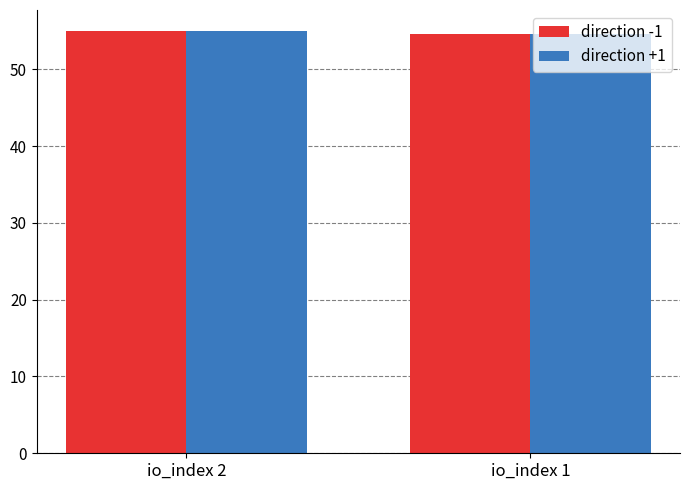

What is the total value across all series at io_index 2?

109.9